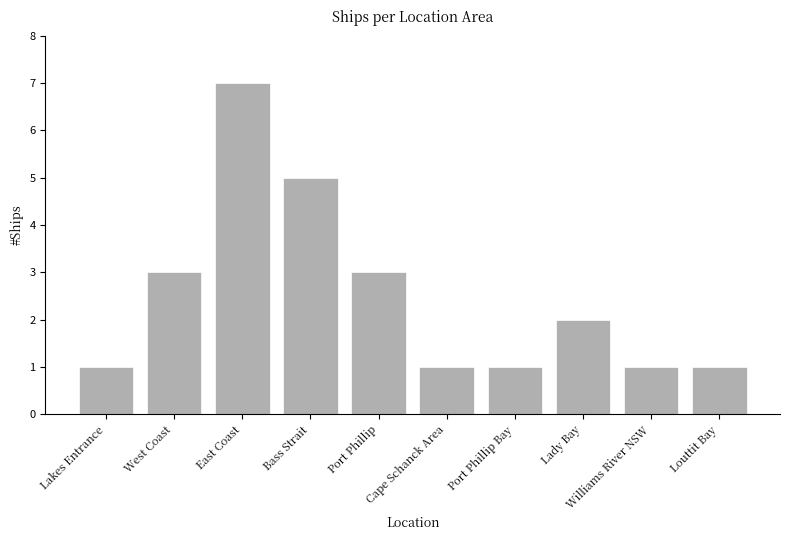

Is it true that the value at Port Phillip is 1?

False